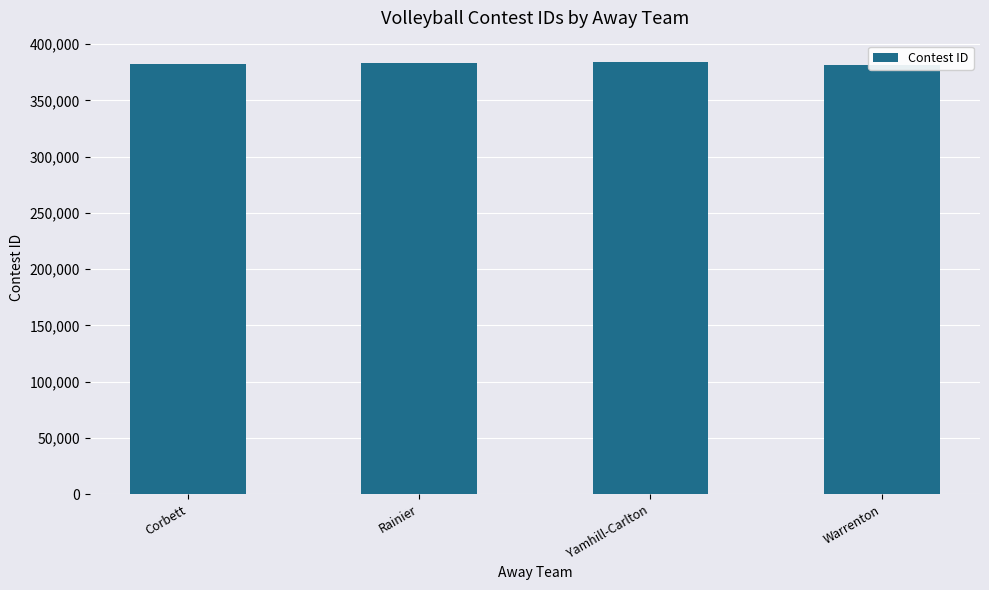

How many values exceed 383088?

1